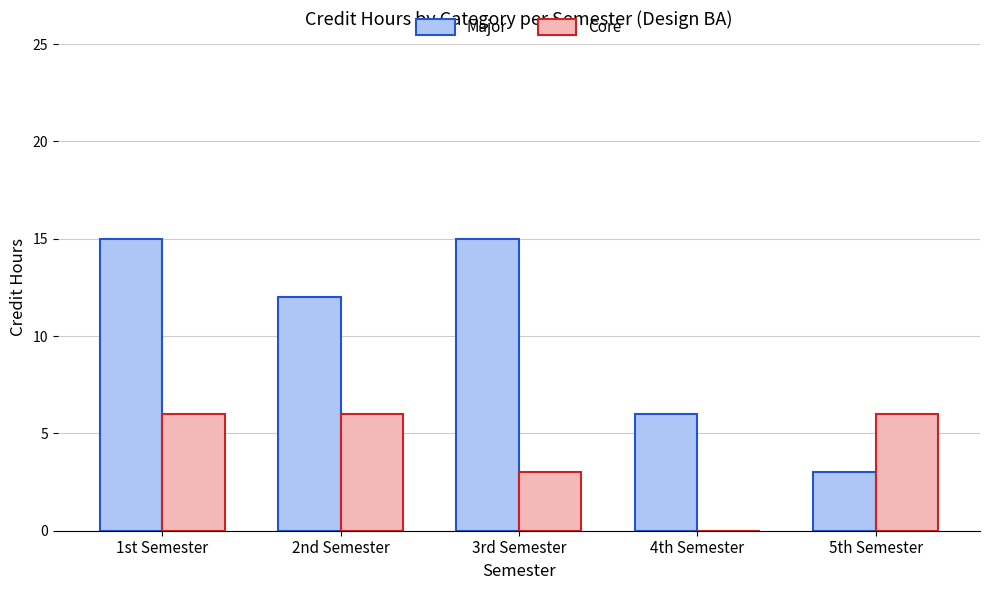

True or false: Core has a value of 3 at 5th Semester.

False